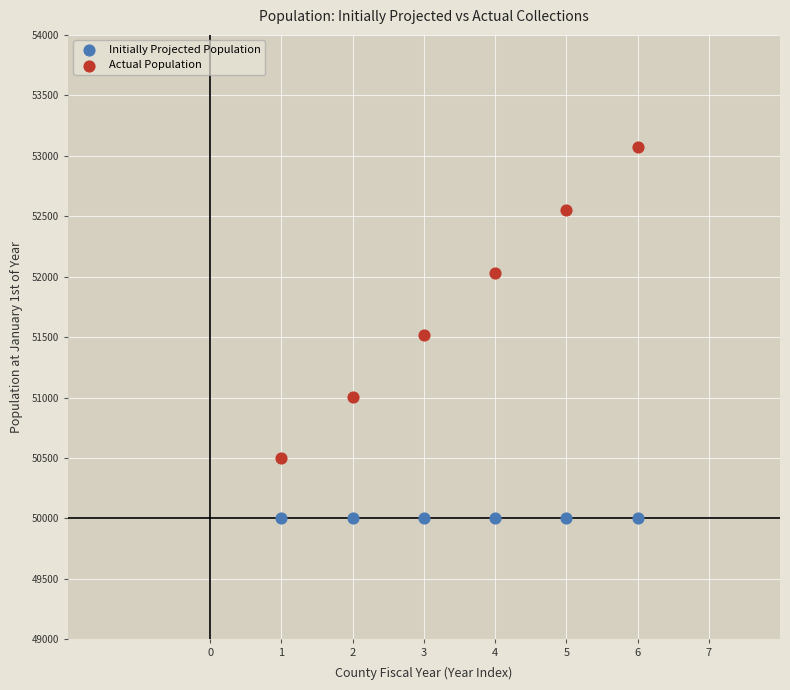

Across all data points, what is the average Y value?

50890